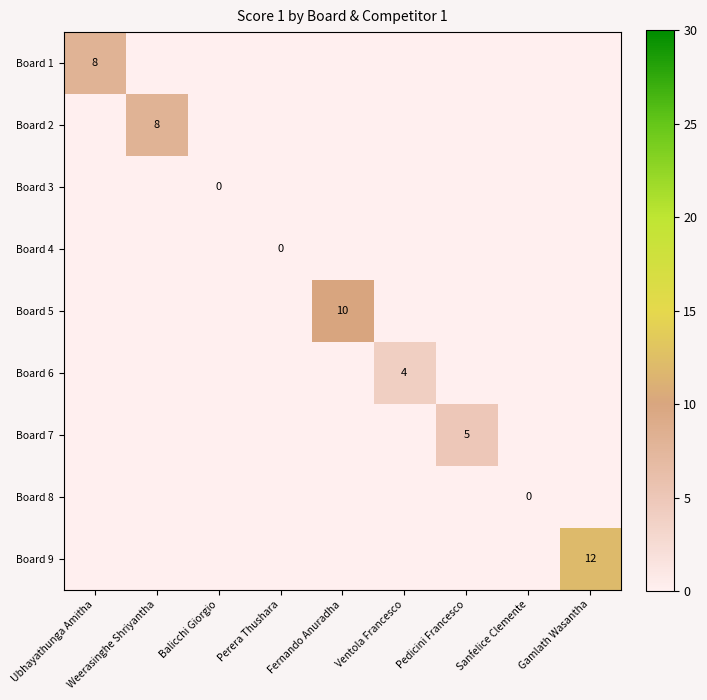

Is it true that Board 1 equals 8 at Ubhayathunga Amitha?

True